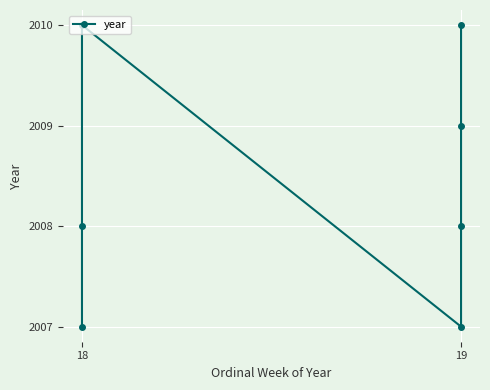

Reading left to right, list all the values displayed in this chart.

2007	2008	2010	2007	2008	2009	2010